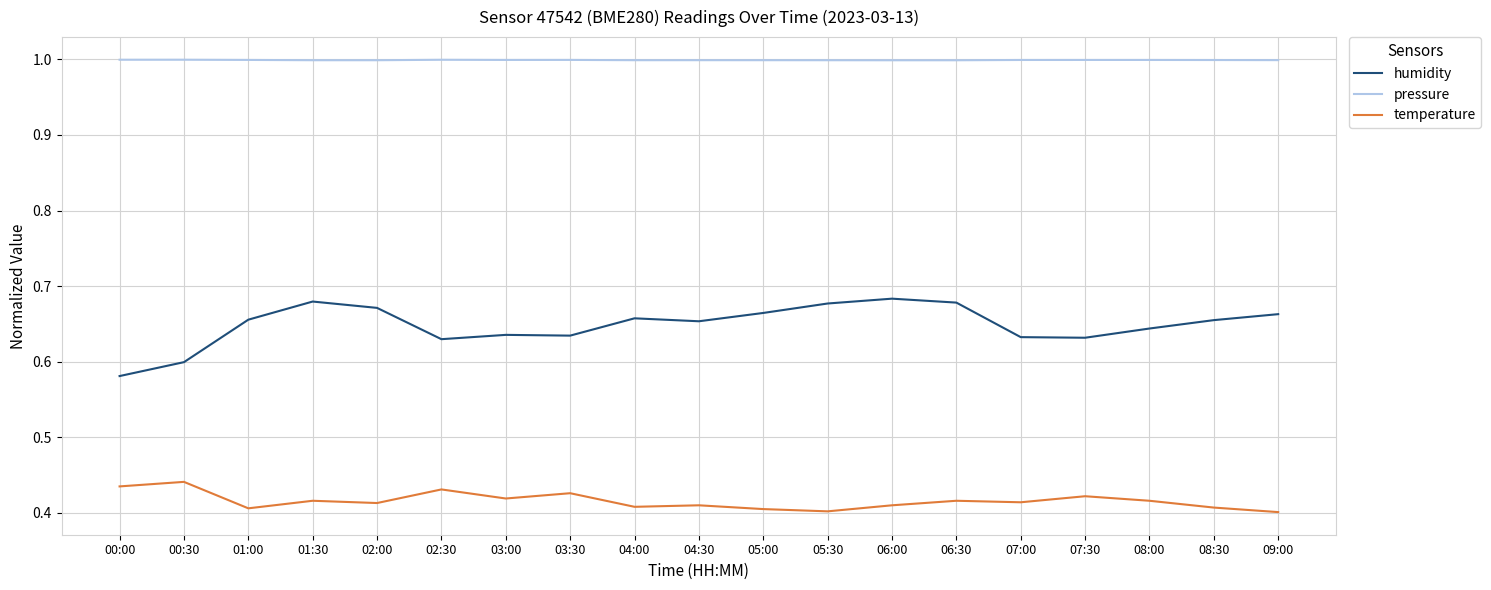

Which series has the largest range (max minus min)?

humidity